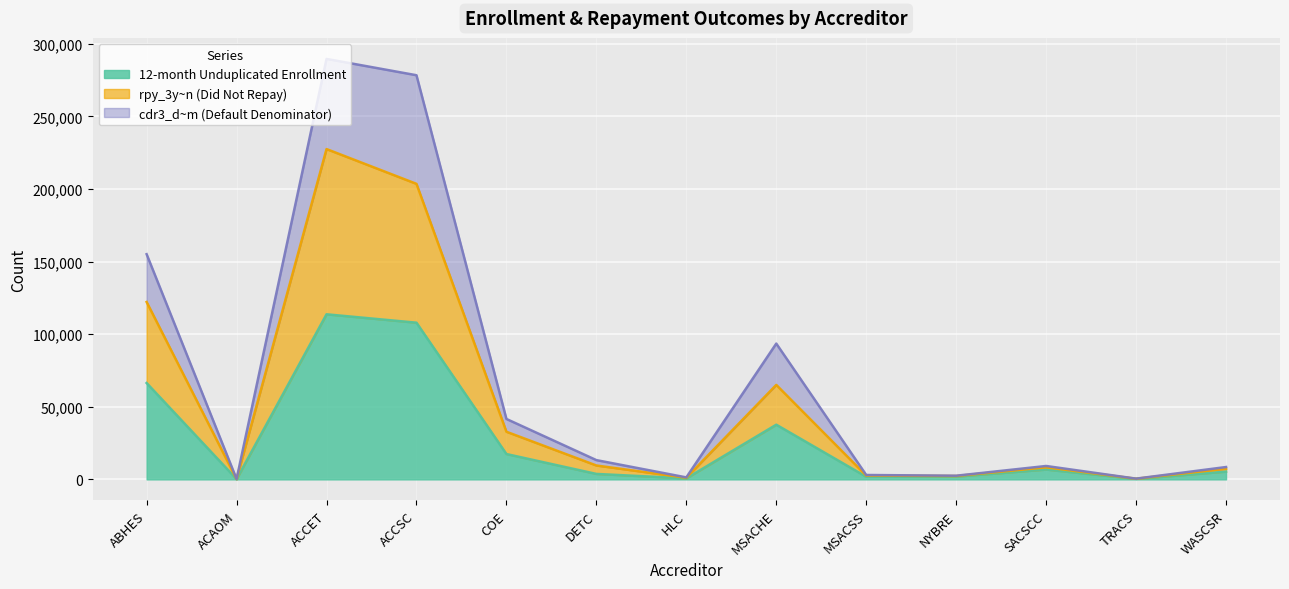

Count the number of categories in the chart.

13